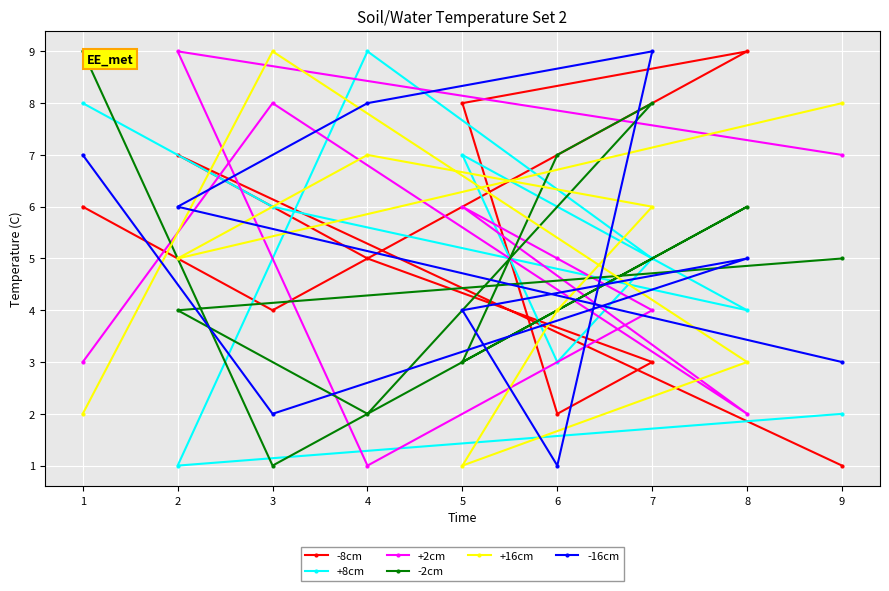

What is the maximum value shown in the chart?

9